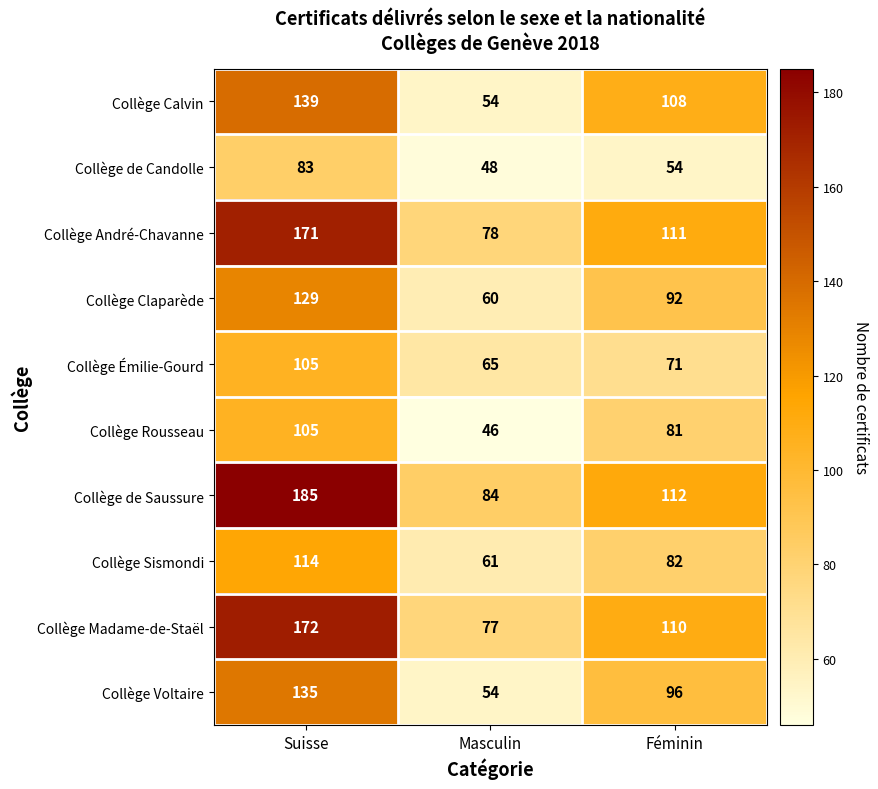

Count the Collège Rousseau values in the range 46 to 105.

3